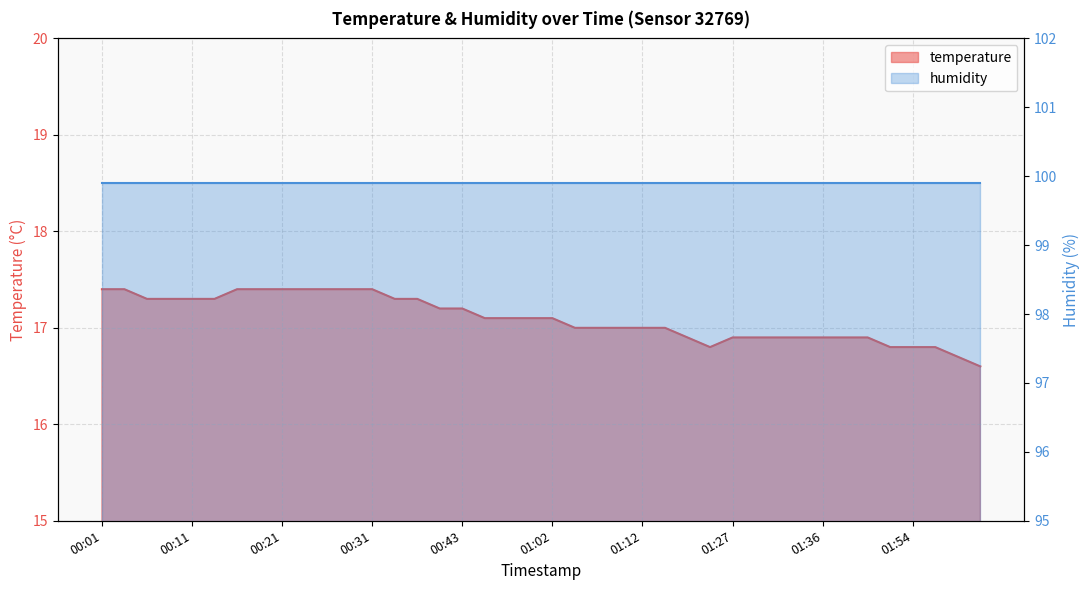

How many points are lower than both their immediate neighbors (excluding endpoints)?

1